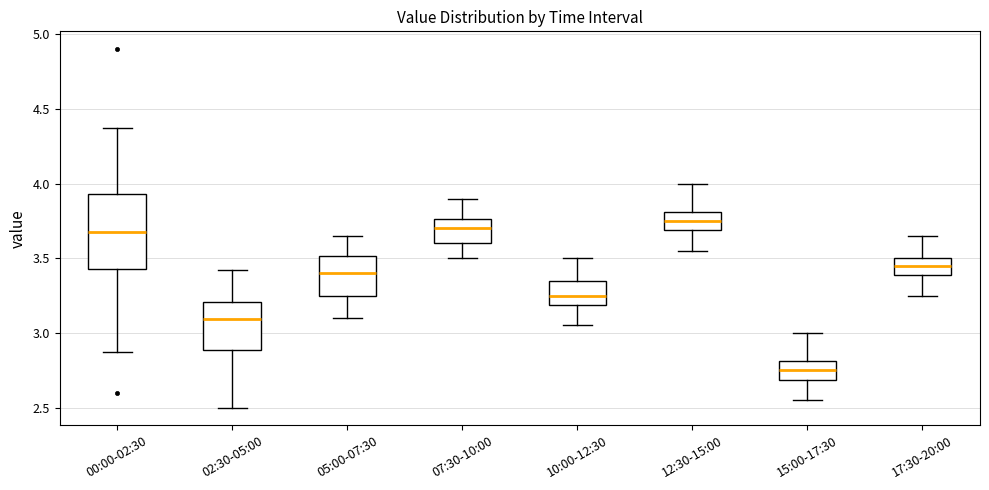

Which box has the lowest median line?

15:00-17:30